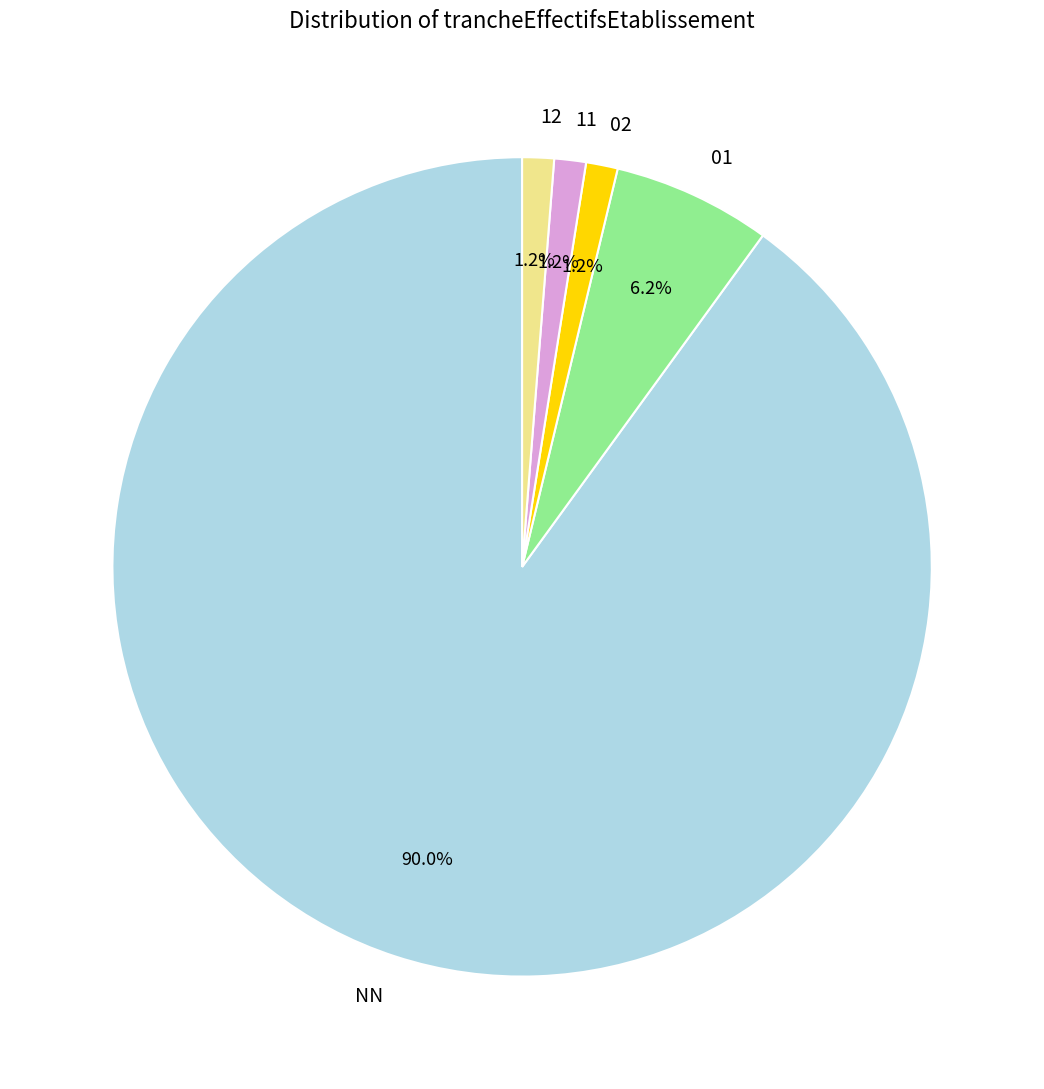

Combined, do 01 and 02 account for over 50%?

No